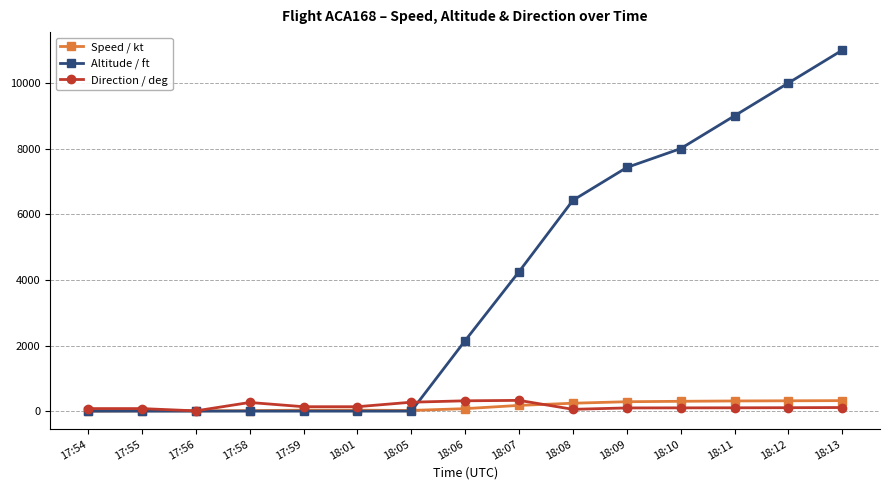

Which series changed the most between 18:09 and 18:11?

Altitude / ft